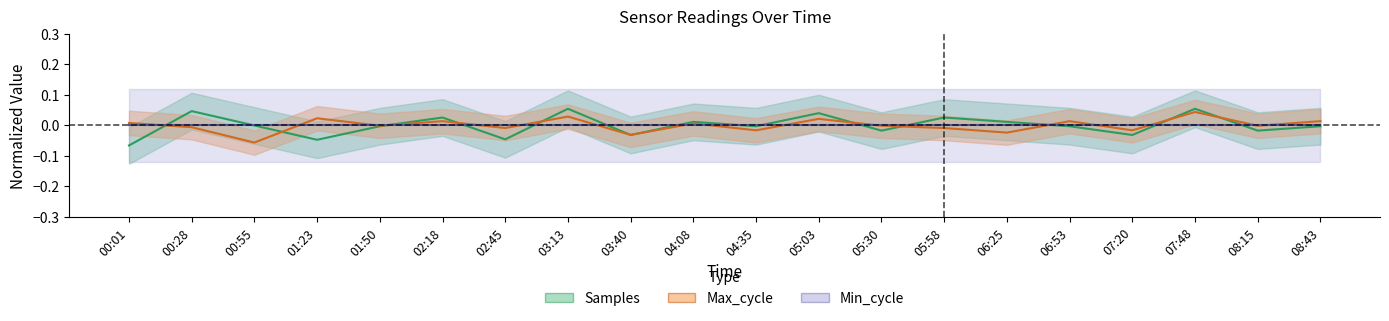

How many positive values does the Samples series have?

8